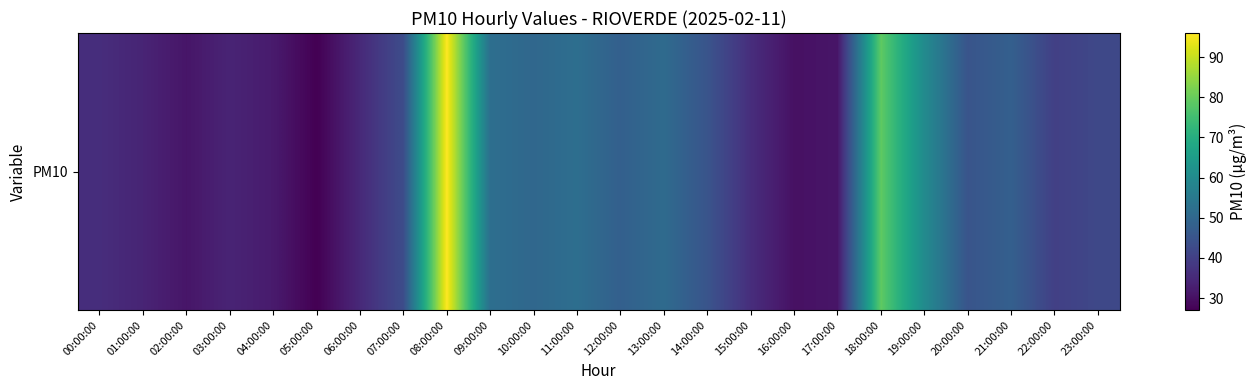

At which category does the chart reach its minimum across all series?

05:00:00